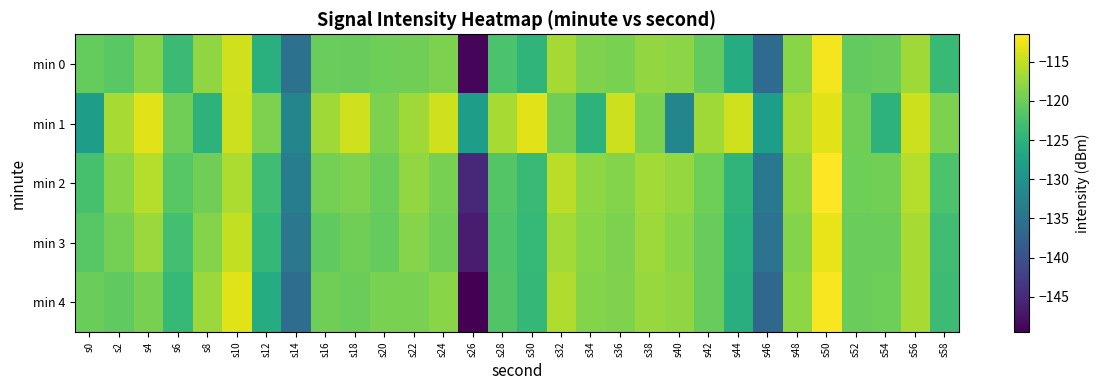

Reading left to right, transcribe all the data shown in this chart.

min 0: s0=-120.5	s2=-121.2	s4=-118.6	s6=-123.6	s8=-117.8	s10=-114.2	s12=-125.4	s14=-135.1	s16=-120.2	s18=-120.4	s20=-119.9	s22=-119.8	s24=-119.0	s26=-148.9	s28=-122.3	s30=-124.7	s32=-116.6	s34=-118.9	s36=-119.1	s38=-117.7	s40=-118.1	s42=-120.7	s44=-125.9	s46=-136.3	s48=-118.3	s50=-112.2	s52=-120.6	s54=-120.3	s56=-116.9	s58=-123.9
min 1: s0=-128.1	s2=-116.4	s4=-113.3	s6=-119.8	s8=-125.0	s10=-114.4	s12=-119.0	s14=-132.0	s16=-116.9	s18=-114.2	s20=-119.0	s22=-116.9	s24=-114.2	s26=-128.1	s28=-116.4	s30=-113.3	s32=-119.8	s34=-125.0	s36=-114.4	s38=-119.0	s40=-132.0	s42=-116.9	s44=-114.2	s46=-128.1	s48=-116.4	s50=-113.3	s52=-119.8	s54=-125.0	s56=-114.4	s58=-119.0
min 2: s0=-122.5	s2=-118.3	s4=-115.7	s6=-121.4	s8=-119.8	s10=-116.2	s12=-123.1	s14=-133.4	s16=-119.5	s18=-118.9	s20=-120.1	s22=-117.6	s24=-119.3	s26=-145.2	s28=-121.7	s30=-123.8	s32=-115.4	s34=-117.9	s36=-118.6	s38=-116.8	s40=-117.5	s42=-119.9	s44=-124.7	s46=-134.1	s48=-117.8	s50=-111.5	s52=-119.9	s54=-119.6	s56=-115.7	s58=-122.3
min 3: s0=-121.3	s2=-119.5	s4=-117.2	s6=-122.8	s8=-118.5	s10=-115.0	s12=-124.2	s14=-134.5	s16=-120.8	s18=-119.7	s20=-120.5	s22=-118.4	s24=-119.8	s26=-146.5	s28=-122.0	s30=-124.1	s32=-116.8	s34=-118.2	s36=-119.0	s38=-117.1	s40=-118.3	s42=-120.3	s44=-125.2	s46=-135.0	s48=-118.5	s50=-112.8	s52=-120.2	s54=-120.0	s56=-116.4	s58=-123.1
min 4: s0=-120.1	s2=-120.8	s4=-119.3	s6=-124.1	s8=-117.2	s10=-113.4	s12=-126.0	s14=-135.9	s16=-119.7	s18=-120.1	s20=-119.2	s22=-119.1	s24=-118.3	s26=-149.5	s28=-121.8	s30=-124.2	s32=-116.0	s34=-118.5	s36=-118.9	s38=-117.3	s40=-117.8	s42=-120.4	s44=-125.5	s46=-136.9	s48=-117.9	s50=-111.8	s52=-120.2	s54=-119.9	s56=-116.5	s58=-123.4